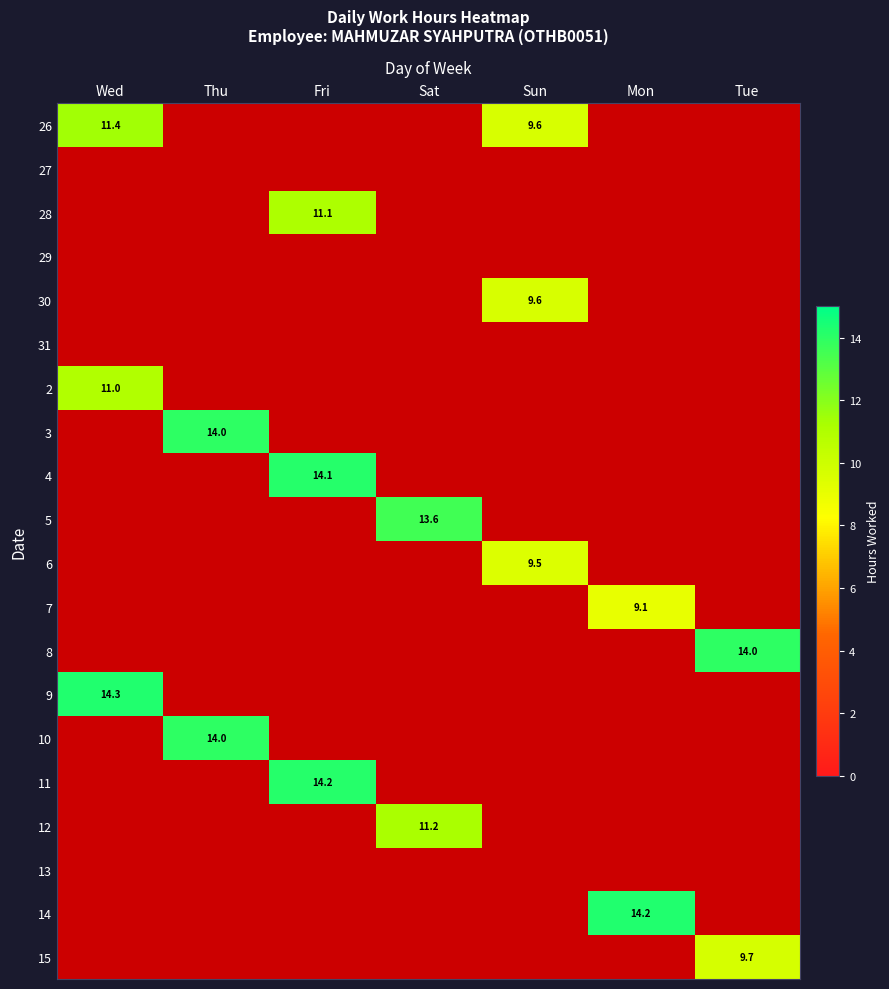

The value of 4 at Sun is 1.7. True or false?

False